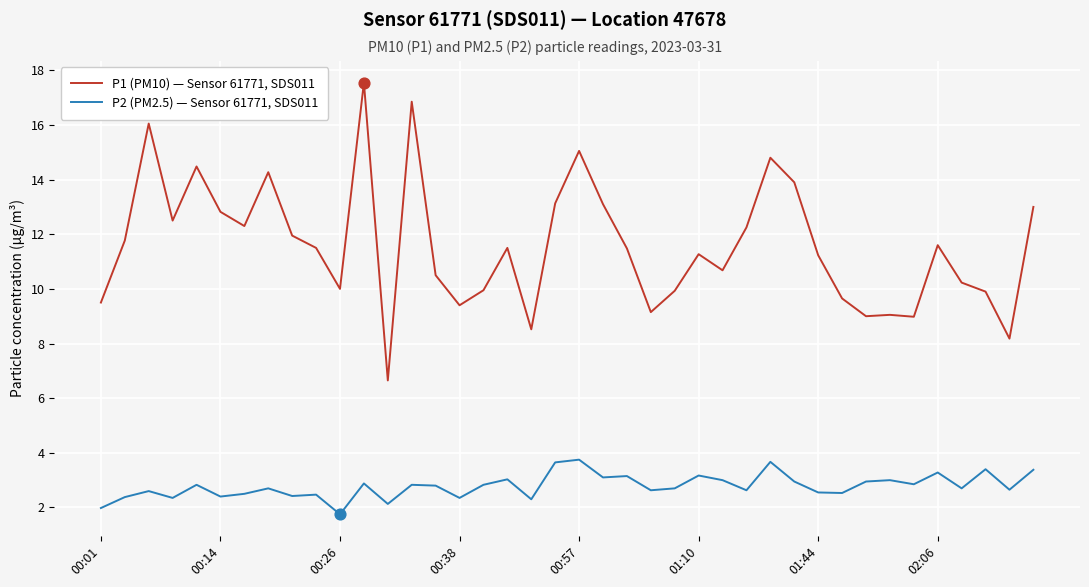

What are all the series names shown in the legend?

P1 (PM10) — Sensor 61771, SDS011, P2 (PM2.5) — Sensor 61771, SDS011